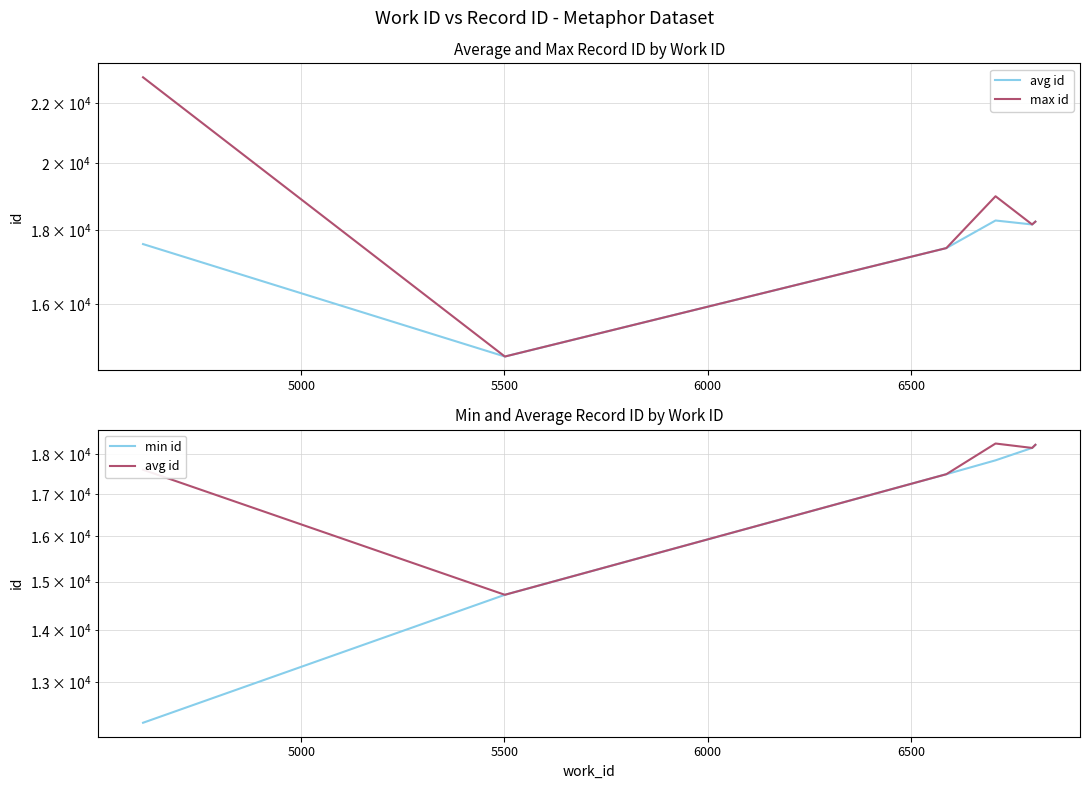

How many data points in min id are less than 17836?

3